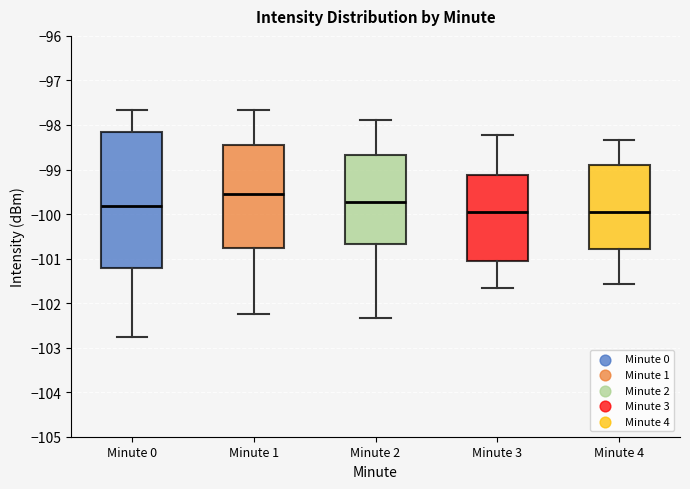

Which box is the tallest, from its lower edge to its upper edge?

Minute 0